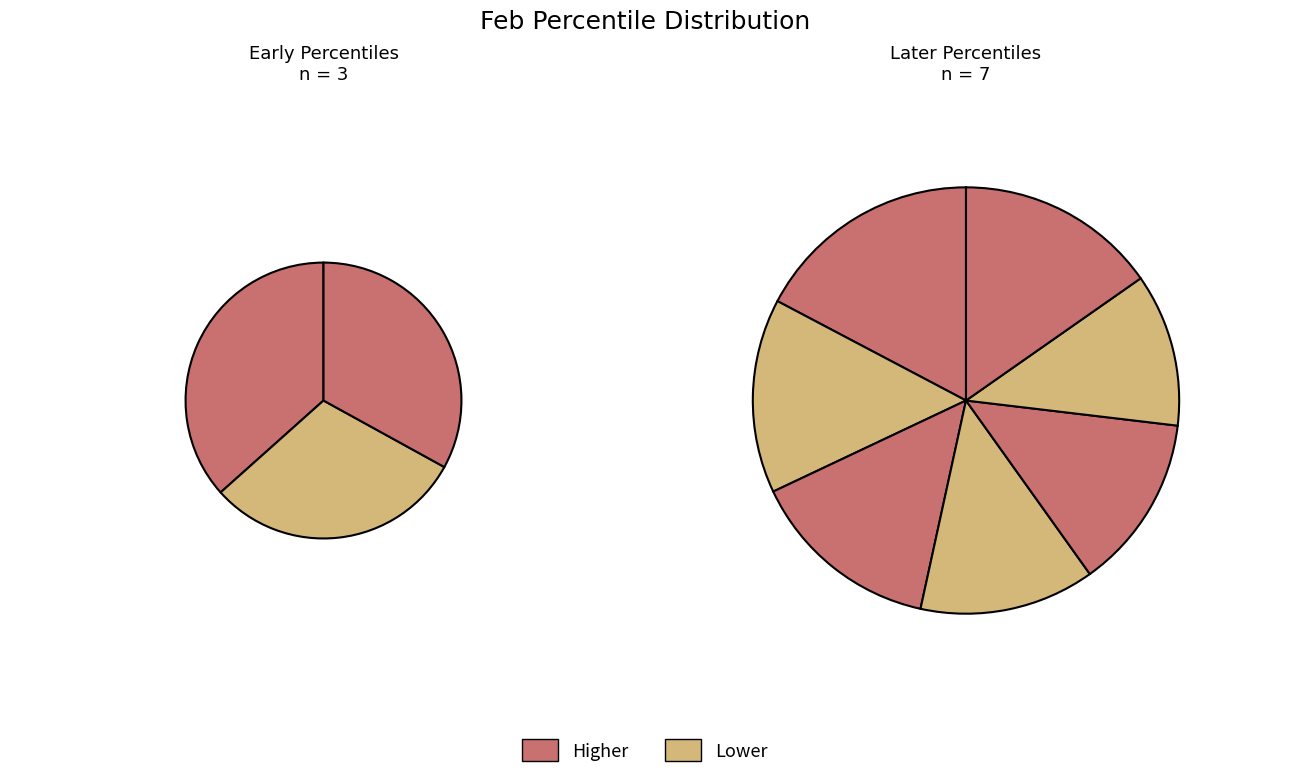

To the nearest percent, what is the difference between the largest and smallest slice percentages?

6%